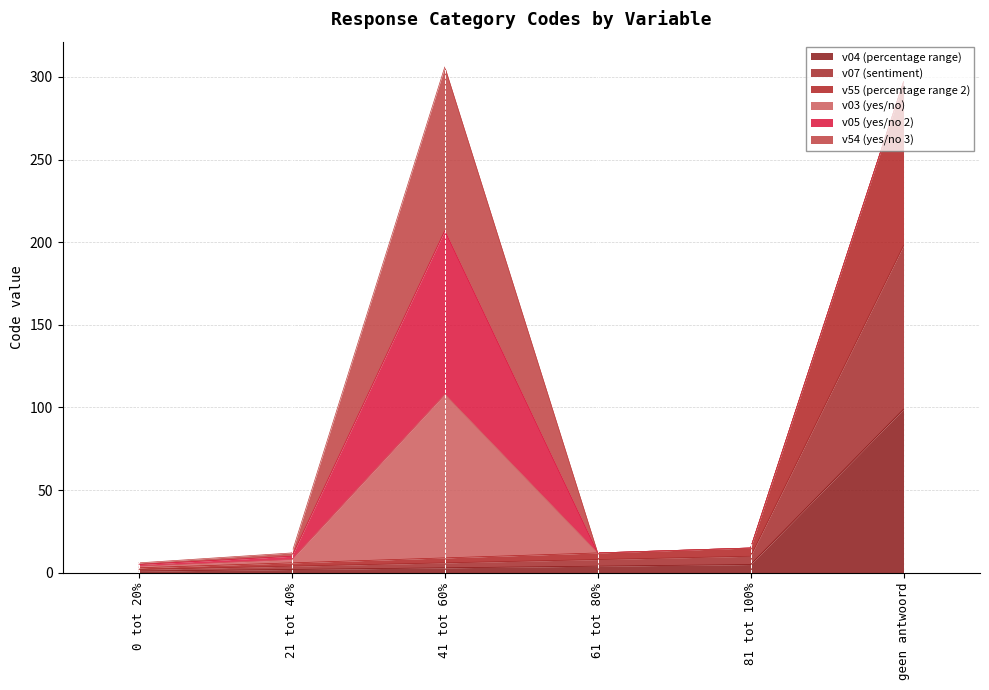

The v55 (percentage range 2) series shows 2 at 0 tot 20%. True or false?

False